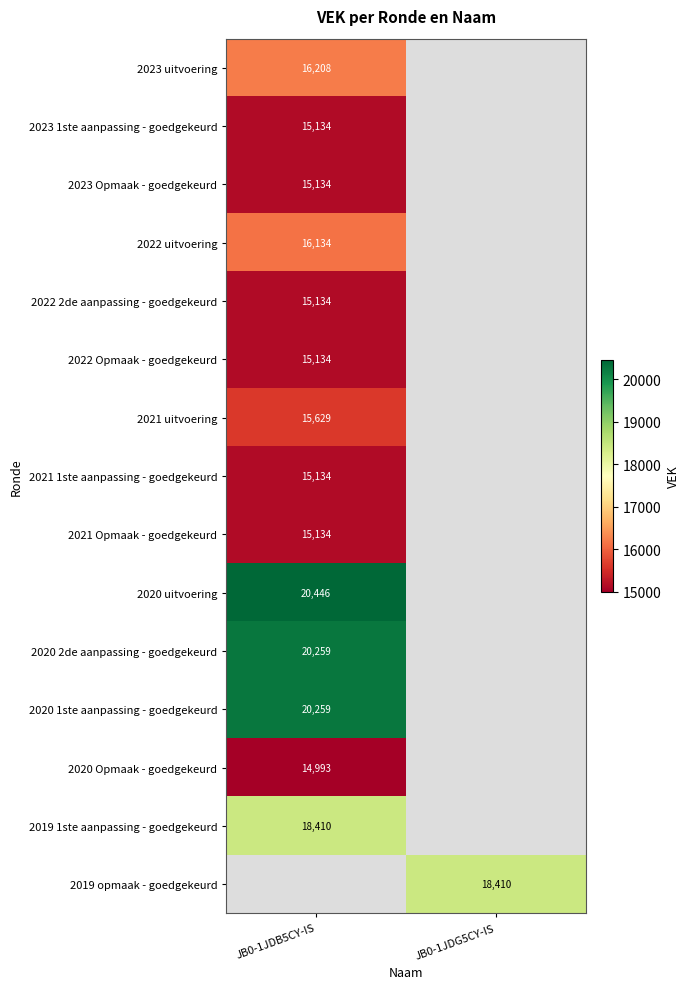

The value of 2023 1ste aanpassing - goedgekeurd at JB0-1JDB5CY-IS is 15134. True or false?

True